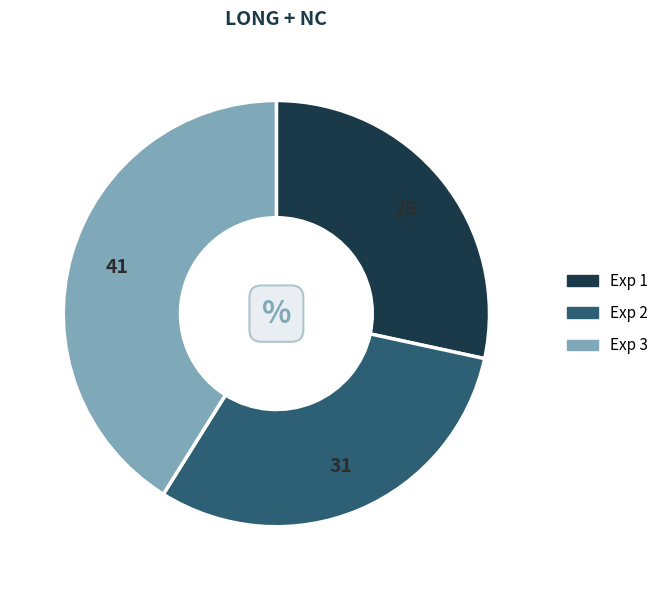

Which category has the smallest portion of the pie?

Exp 1